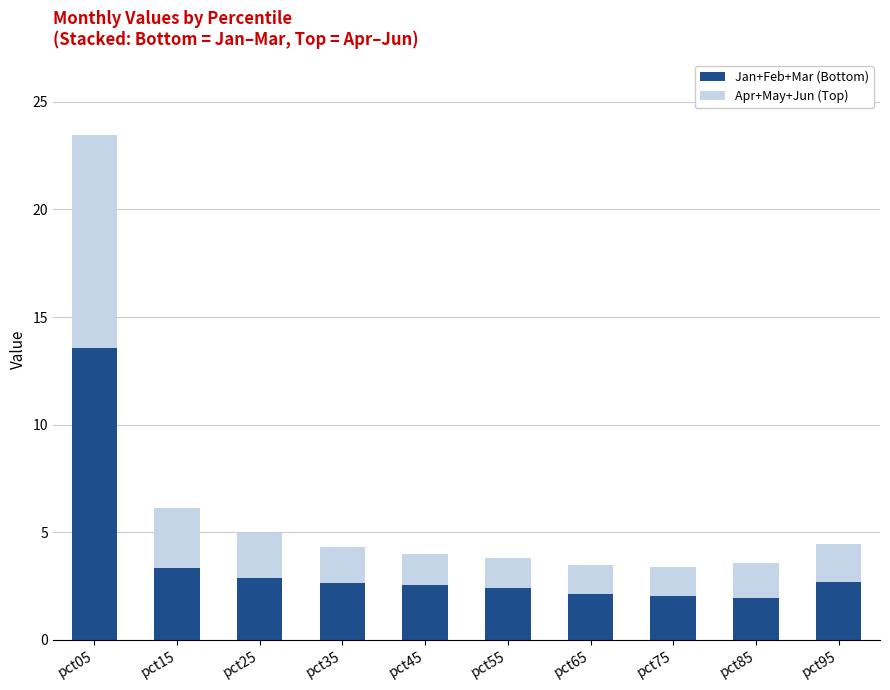

What is the average value of the Jan+Feb+Mar (Bottom) series?

3.6